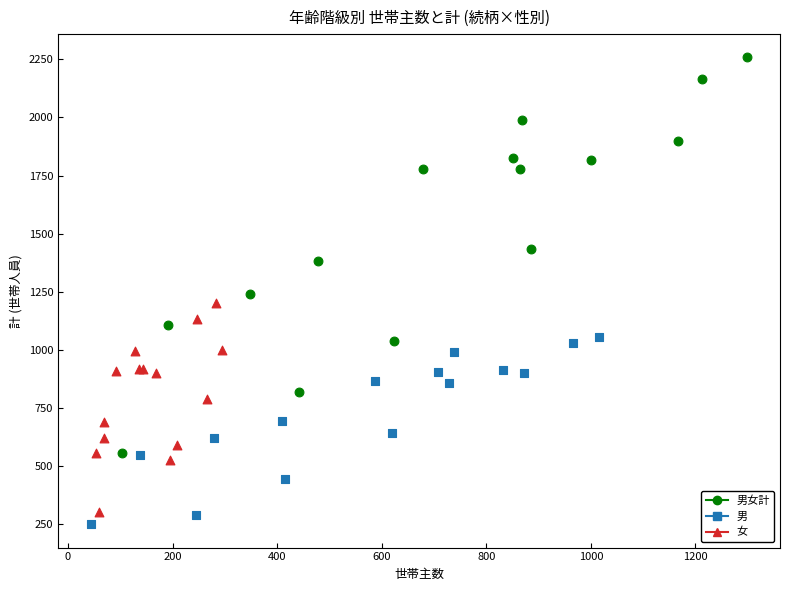

Which series has the largest Y range (max minus min)?

男女計